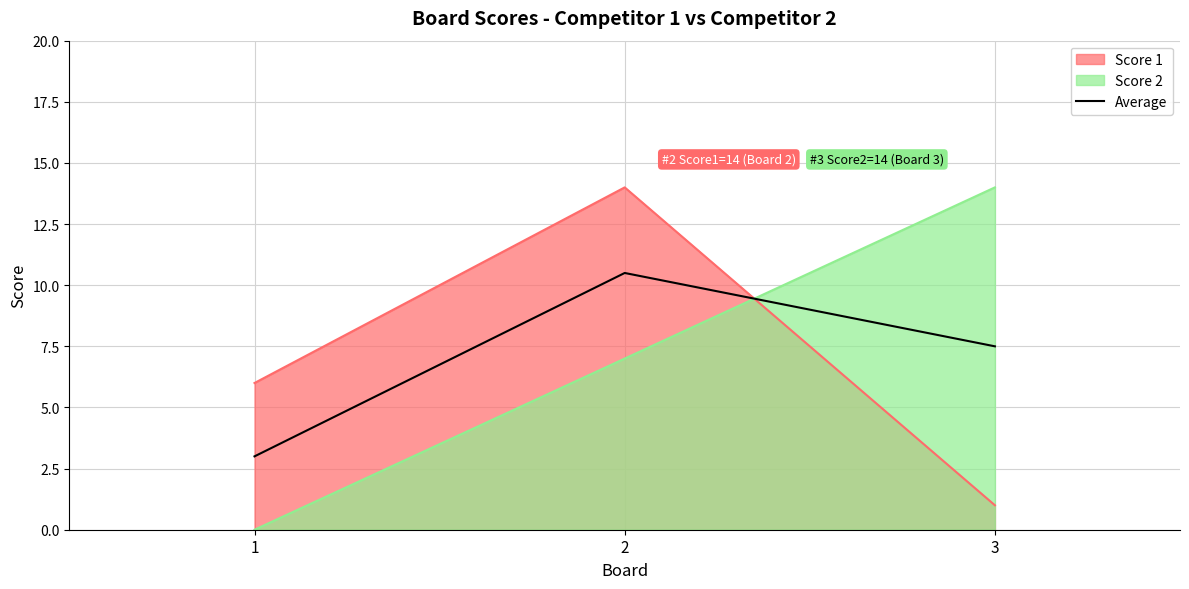

What is the change in value from 1 to 2?

+7.5